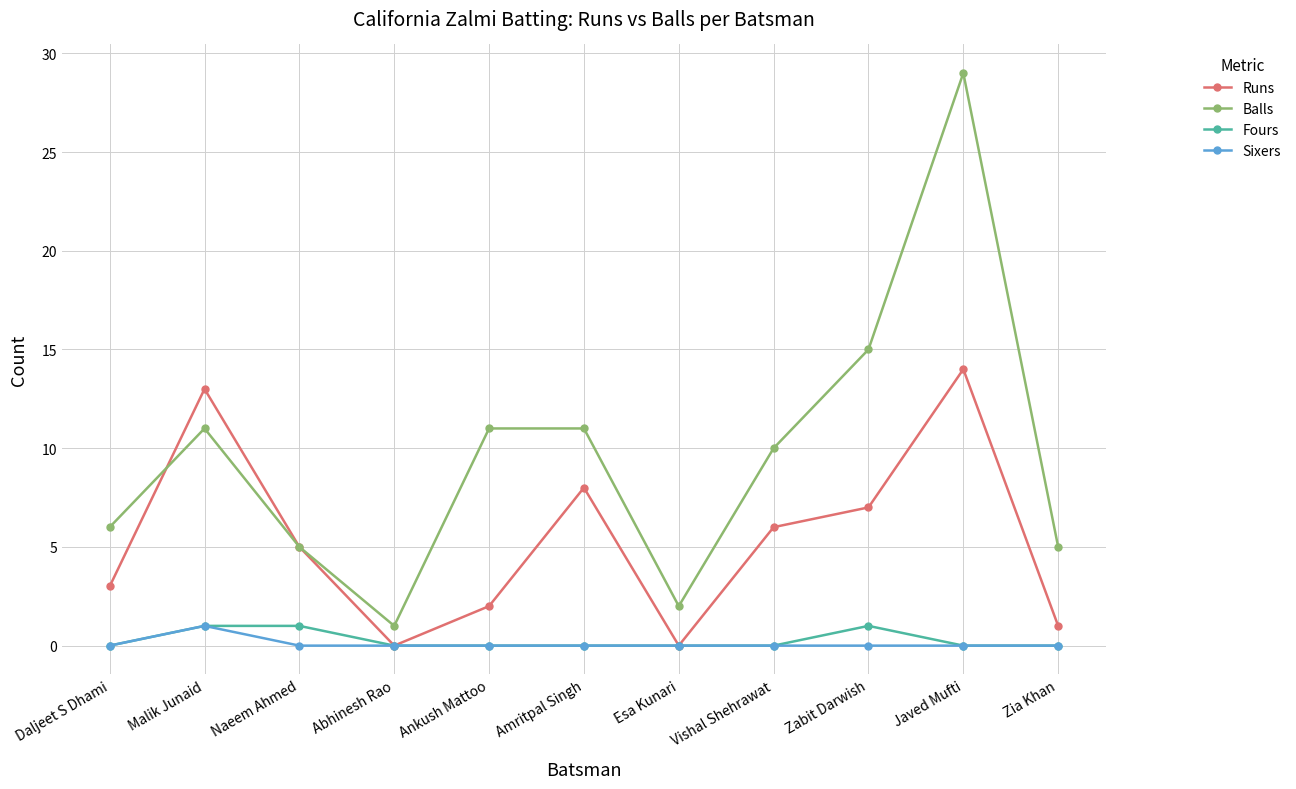

What is the spread (max minus min) of values at Javed Mufti?

29